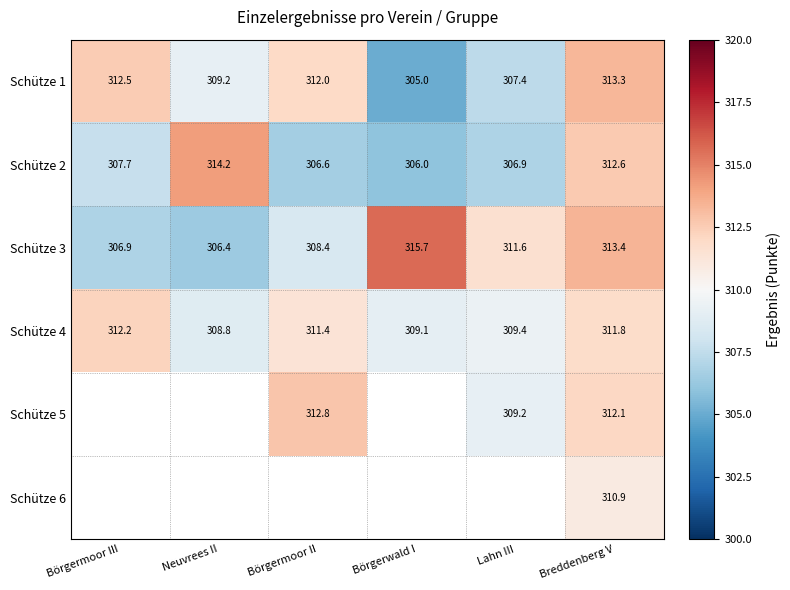

Rank the categories by Schütze 2 value from lowest to highest.

Börgerwald I, Börgermoor II, Lahn III, Börgermoor III, Breddenberg V, Neuvrees II